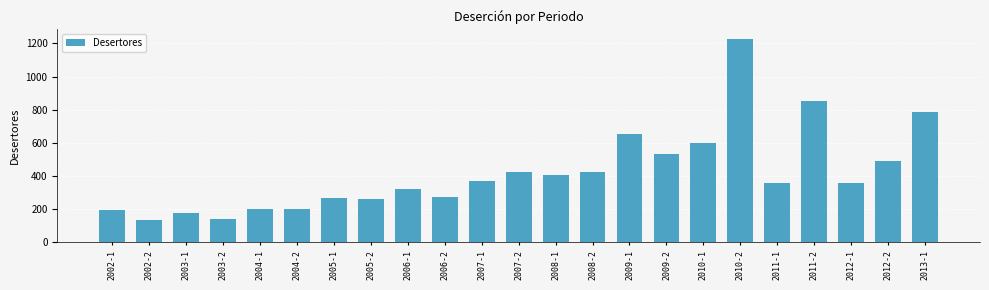

What is the difference between the maximum and minimum values?

1088